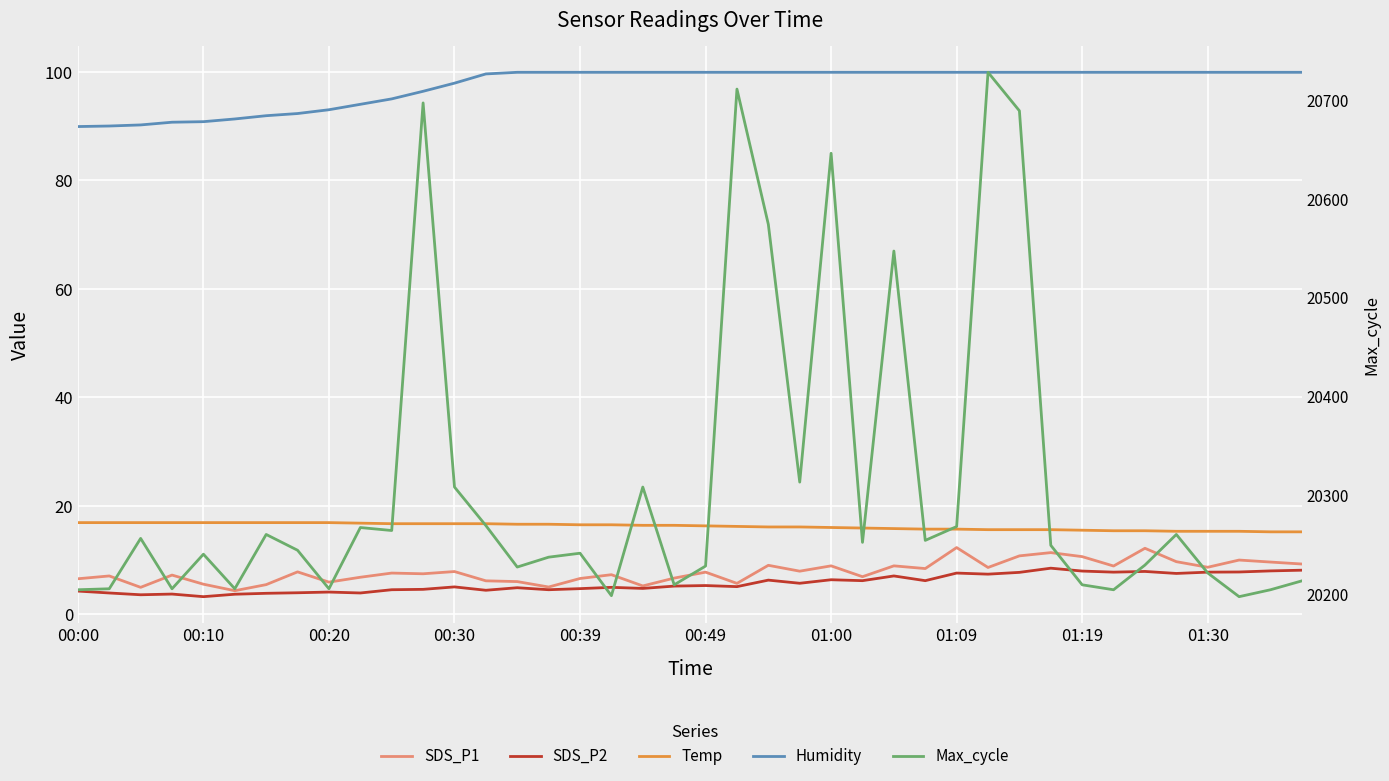

Which series has the widest spread of values?

Max_cycle